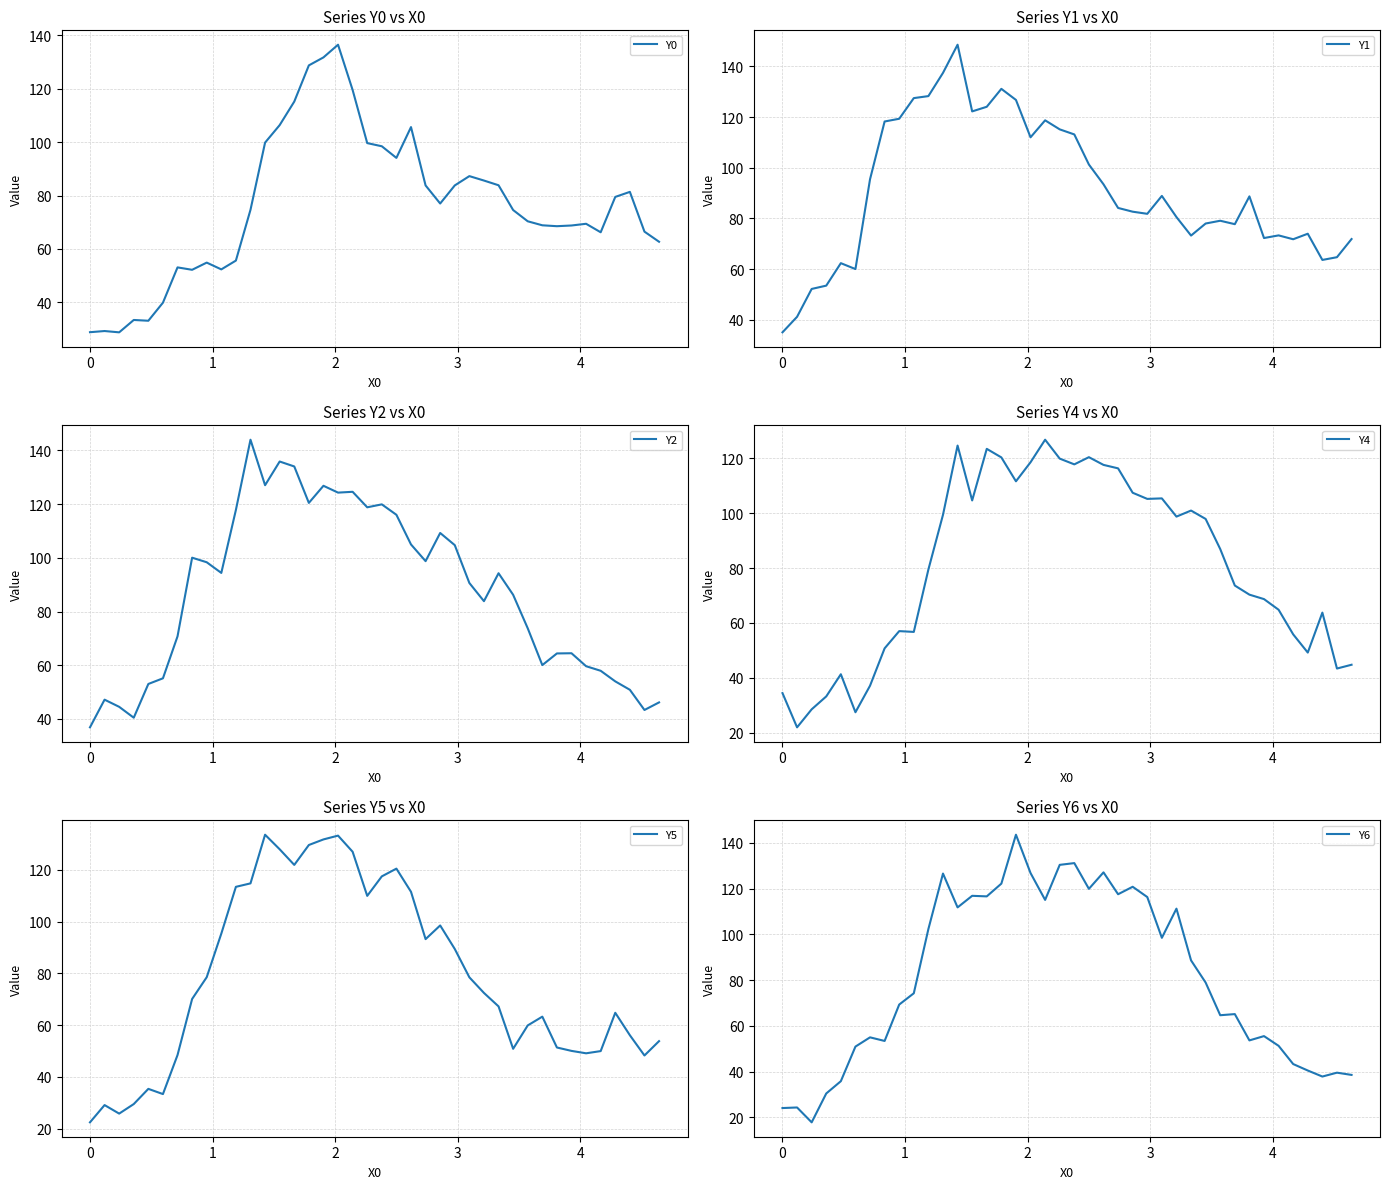

Rank the series by their maximum value, from highest to lowest.

Y1, Y2, Y6, Y0, Y5, Y4